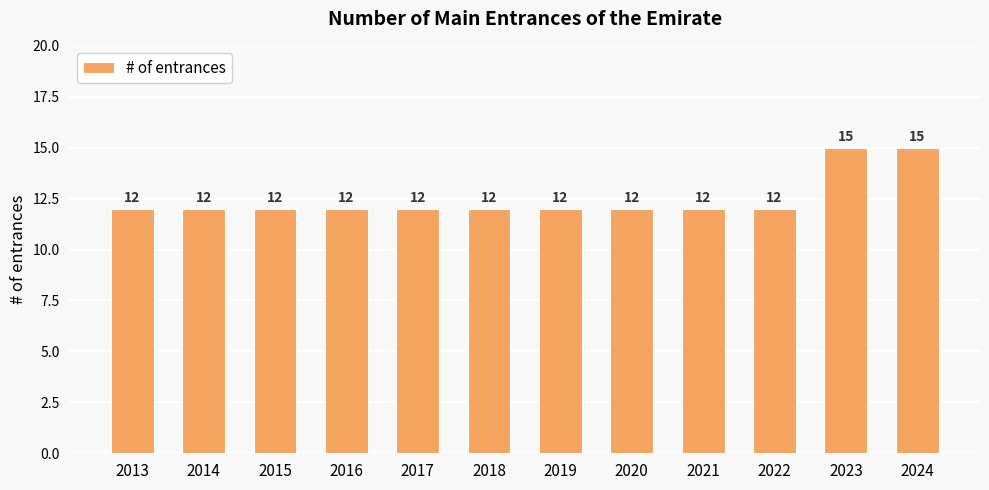

Is it true that the value at 2021 is 12?

True